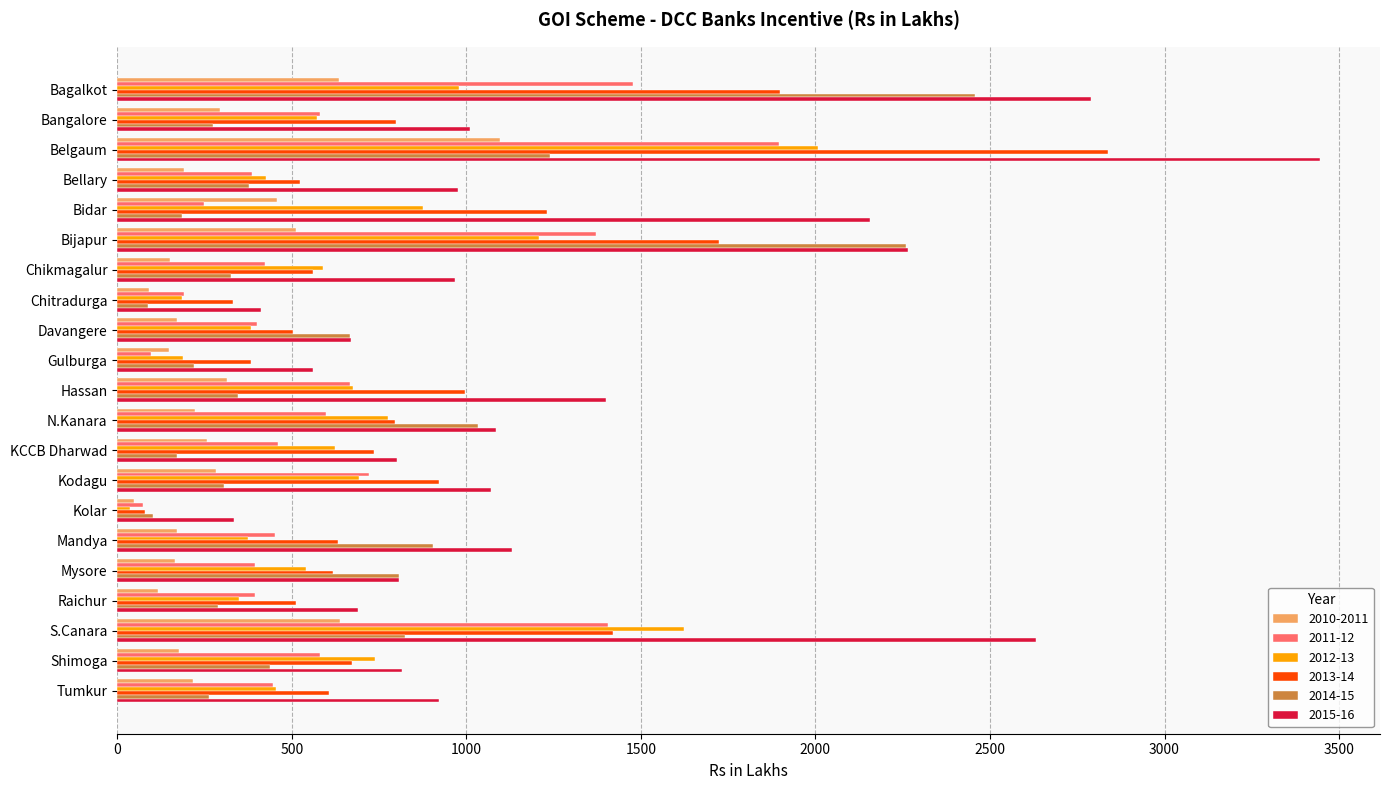

What are all the series names shown in the legend?

2010-2011, 2011-12, 2012-13, 2013-14, 2014-15, 2015-16